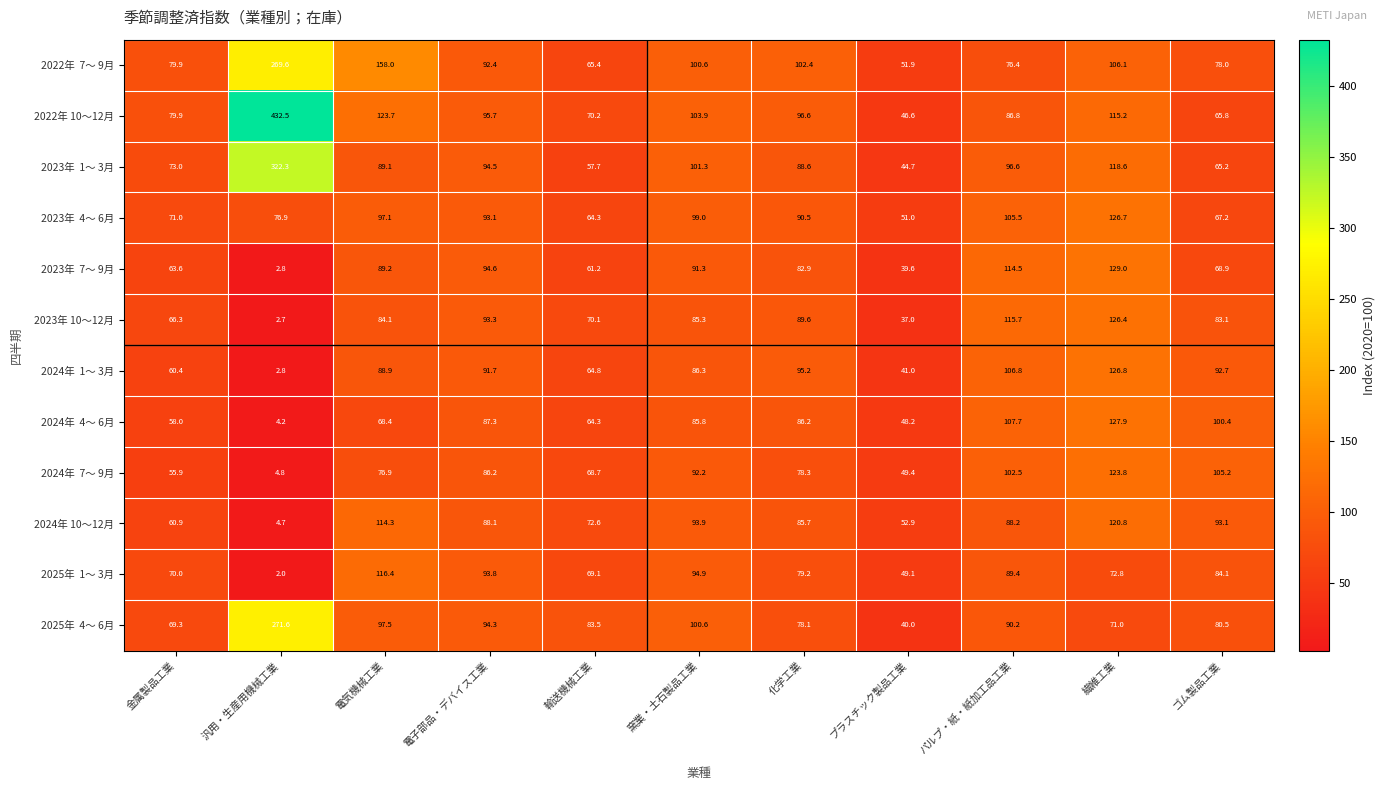

What is the approximate value of 2022年 10～12月 at 繊維工業?

115.2